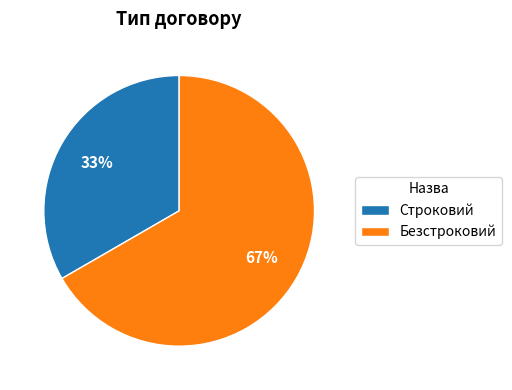

What percentage is the Безстроковий slice, to the nearest percent?

67%